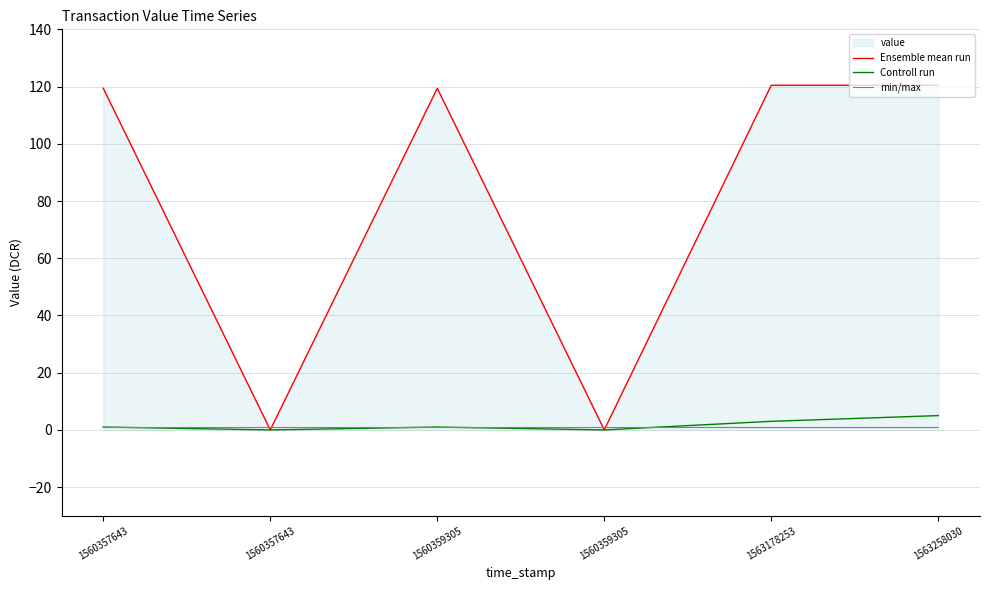

How many distinct data groups are displayed?

3